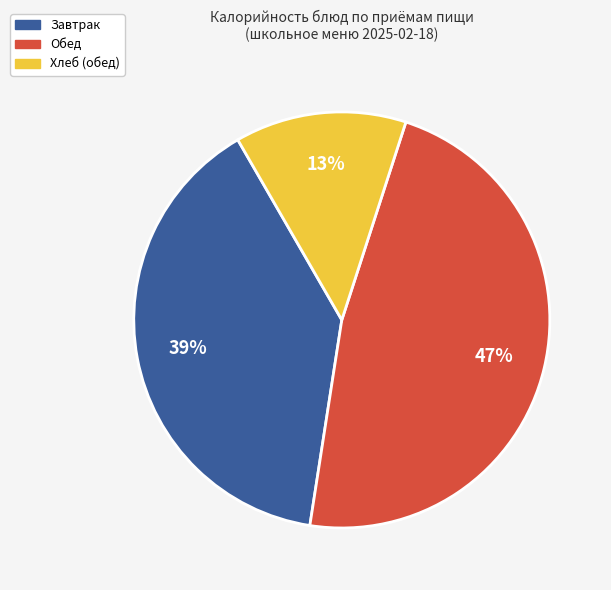

To the nearest percent, what is the average slice percentage?

33%